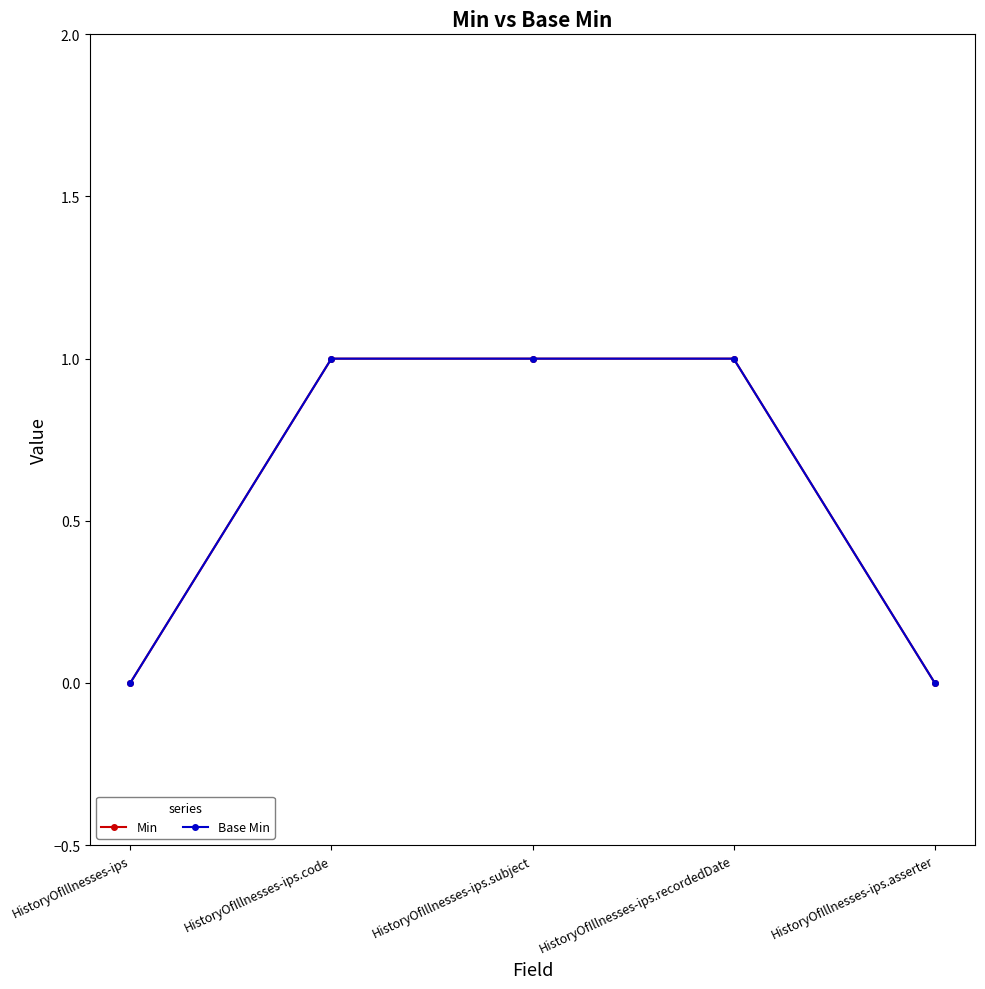

What is the difference between the Min values at HistoryOfIllnesses-ips.code and HistoryOfIllnesses-ips.asserter?

1